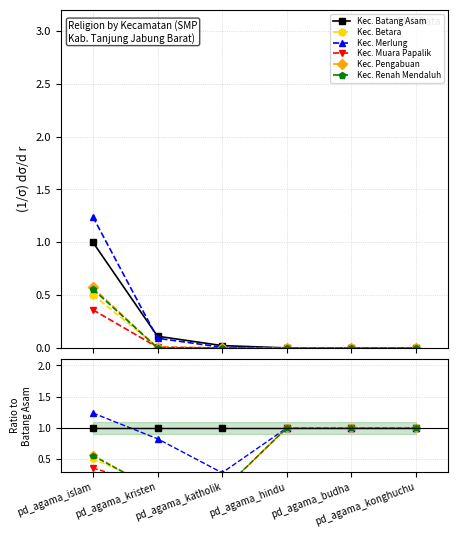

Reading left to right, extract all data points from this chart.

Kec. Batang Asam: 1.0	1.0	1.0	1.0	1.0	1.0
Kec. Betara: 0.5	0.1	0.0	1.0	1.0	1.0
Kec. Merlung: 1.2	0.8	0.3	1.0	1.0	1.0
Kec. Muara Papalik: 0.4	0.1	0.0	1.0	1.0	1.0
Kec. Pengabuan: 0.6	0.0	0.0	1.0	1.0	1.0
Kec. Renah Mendaluh: 0.6	0.0	0.0	1.0	1.0	1.0